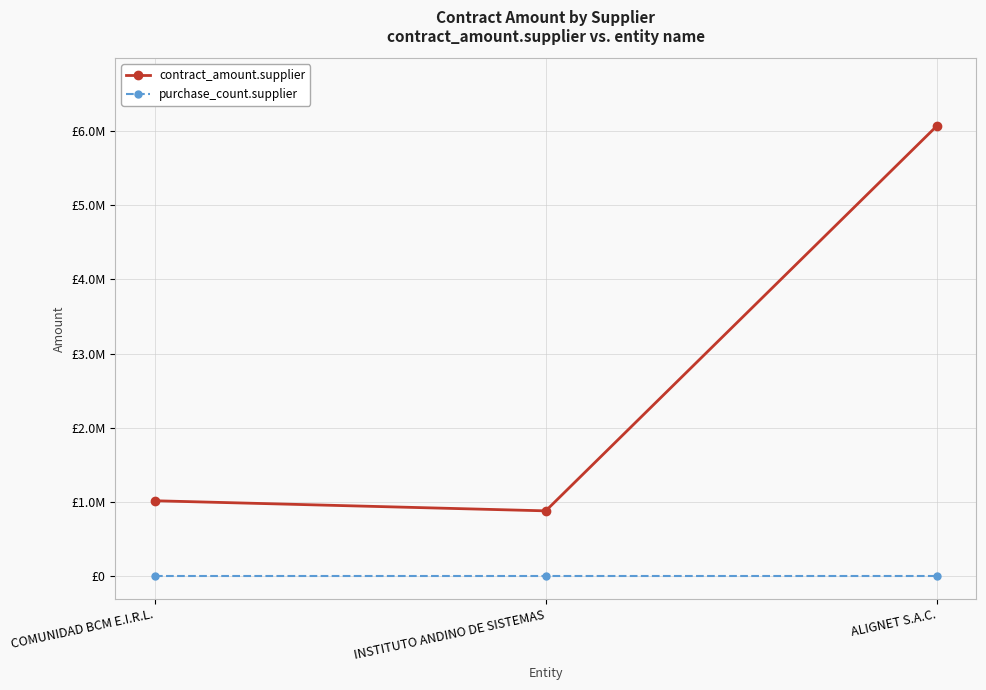

What are all the series names shown in the legend?

contract_amount.supplier, purchase_count.supplier